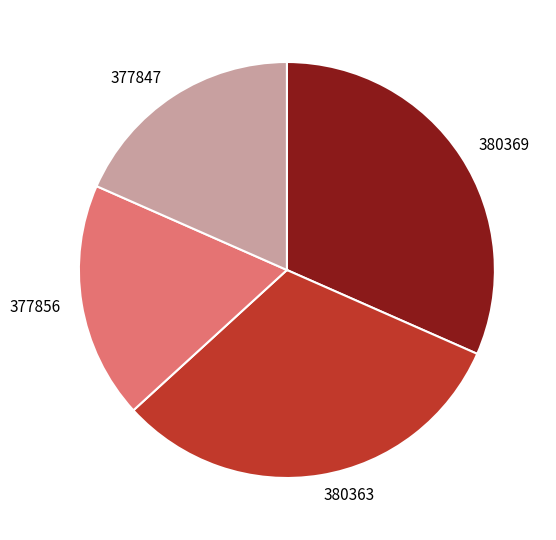

The 380369 slice represents 18% of the pie. True or false?

False